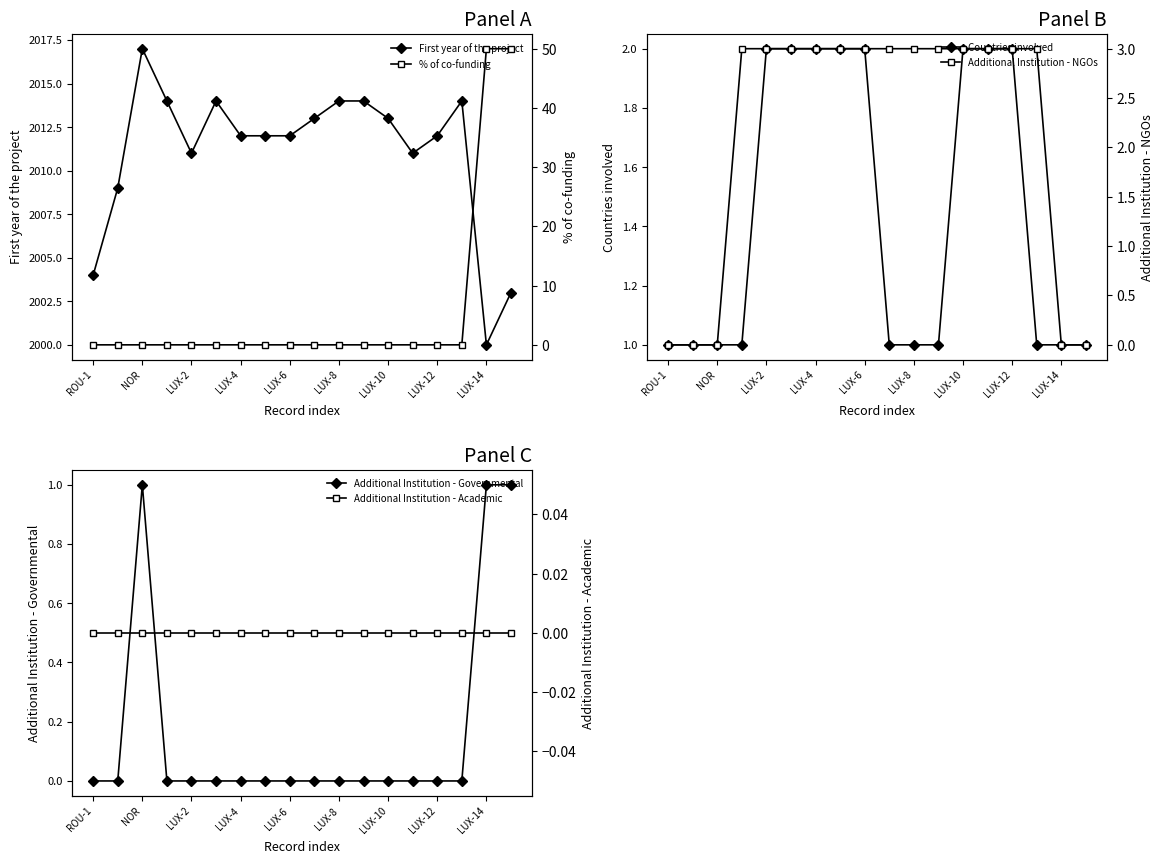

Which series has the largest total across all categories?

First year of the project